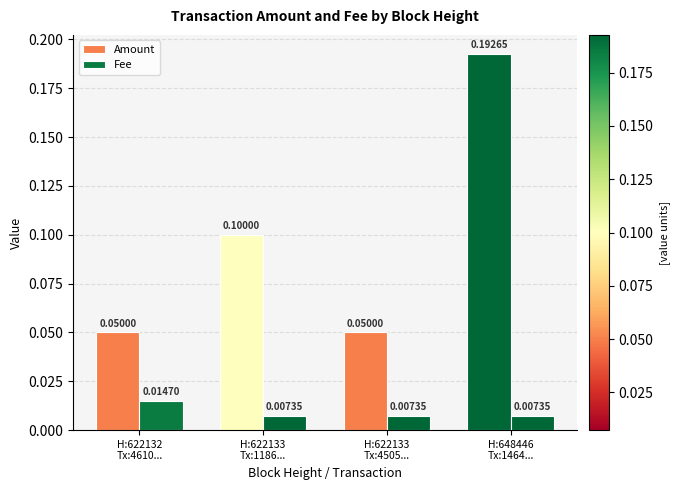

Between H:622133
Tx:1186... and H:648446
Tx:1464..., which series saw the biggest shift?

Amount